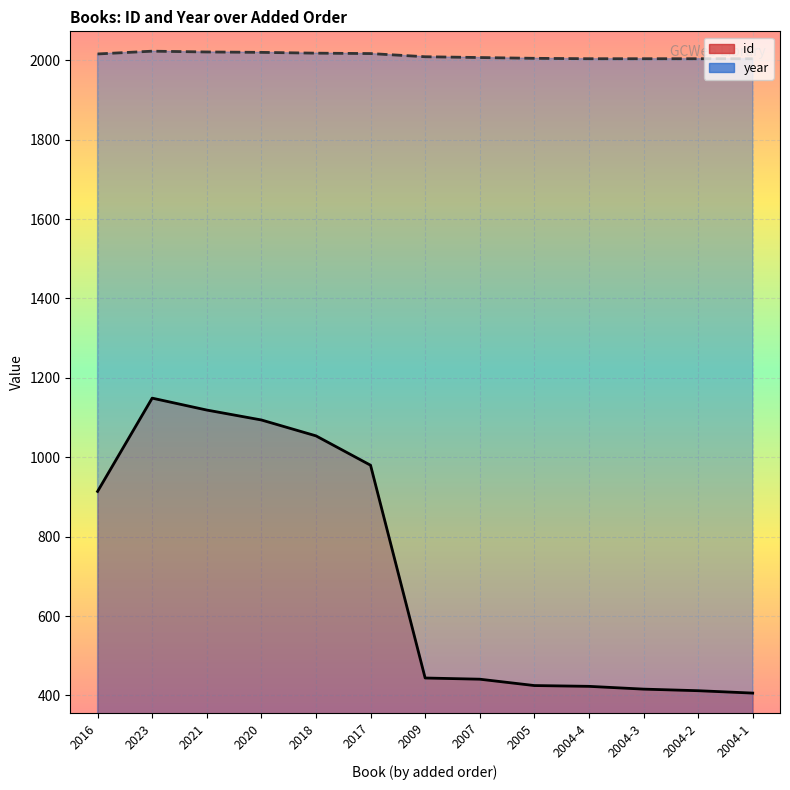

How many lines are shown in the chart?

2